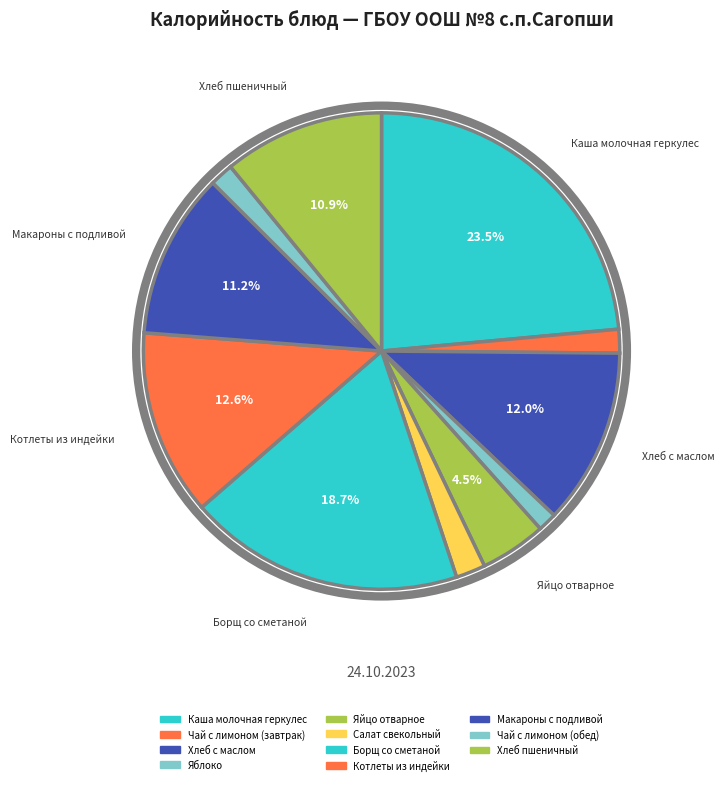

Is there a majority slice in this chart?

No